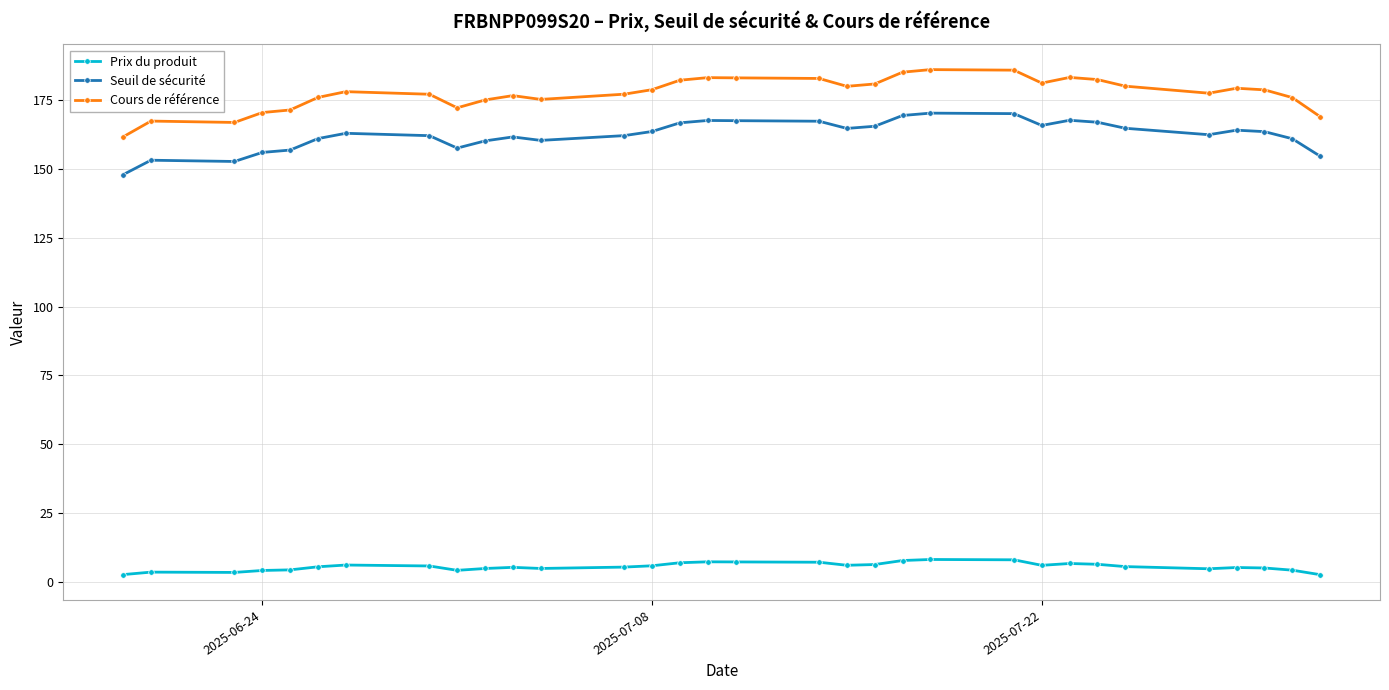

What is the greatest value displayed?

186.2